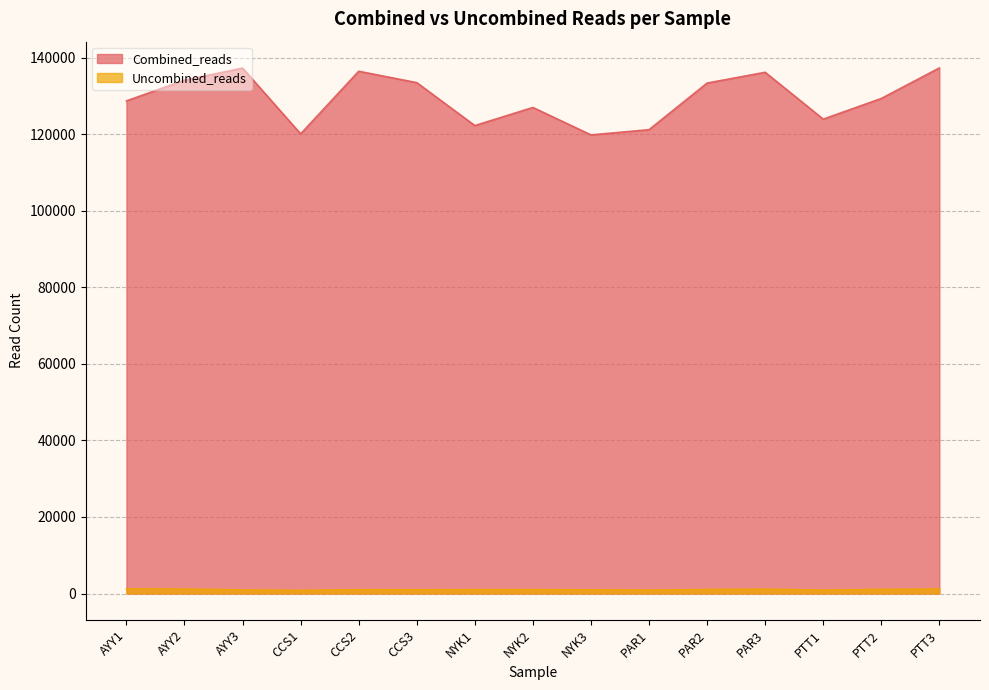

Rank the series by their average value, from highest to lowest.

Combined_reads, Uncombined_reads